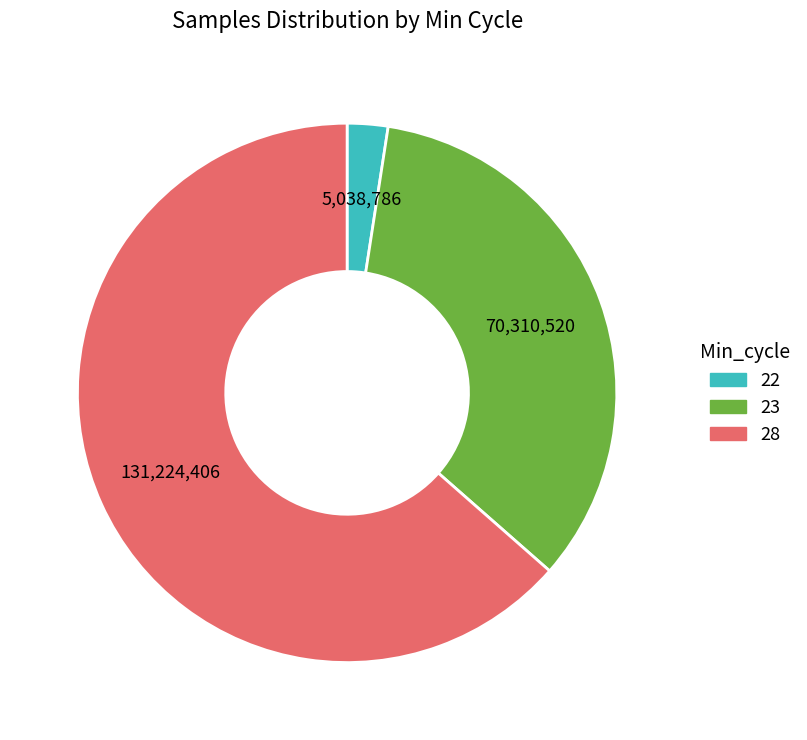

Is there a majority slice in this chart?

Yes